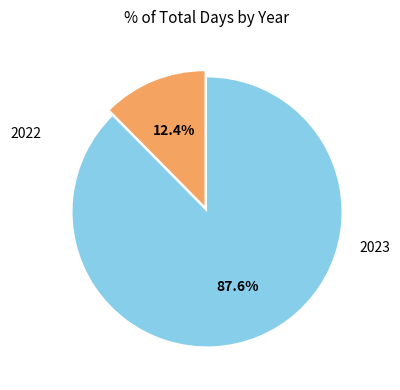

How many segments does this pie chart have?

2